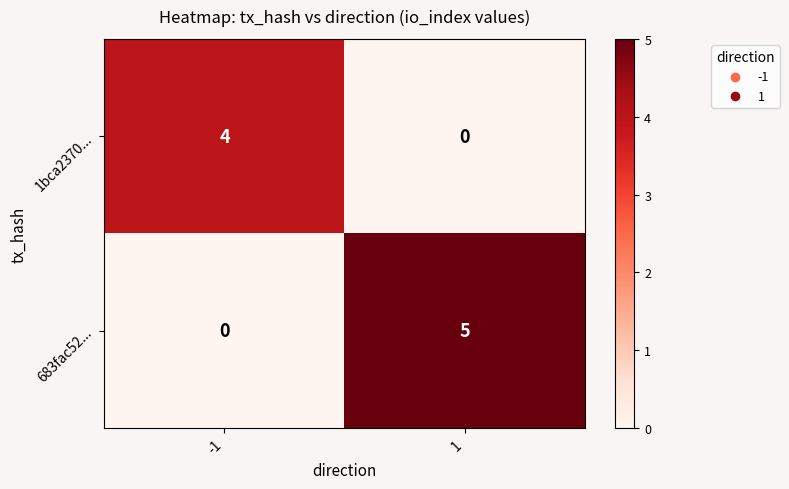

Between -1 and 1, which series saw the biggest shift?

683fac52...